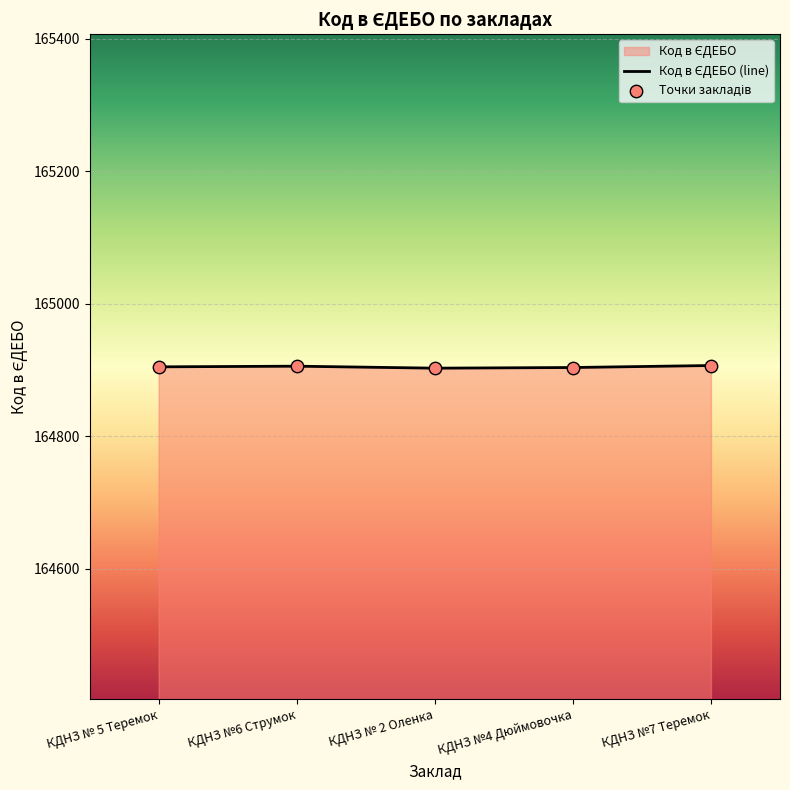

Approximately how many times larger is the value at КДНЗ №6 Струмок compared to КДНЗ №7 Теремок?

1.0